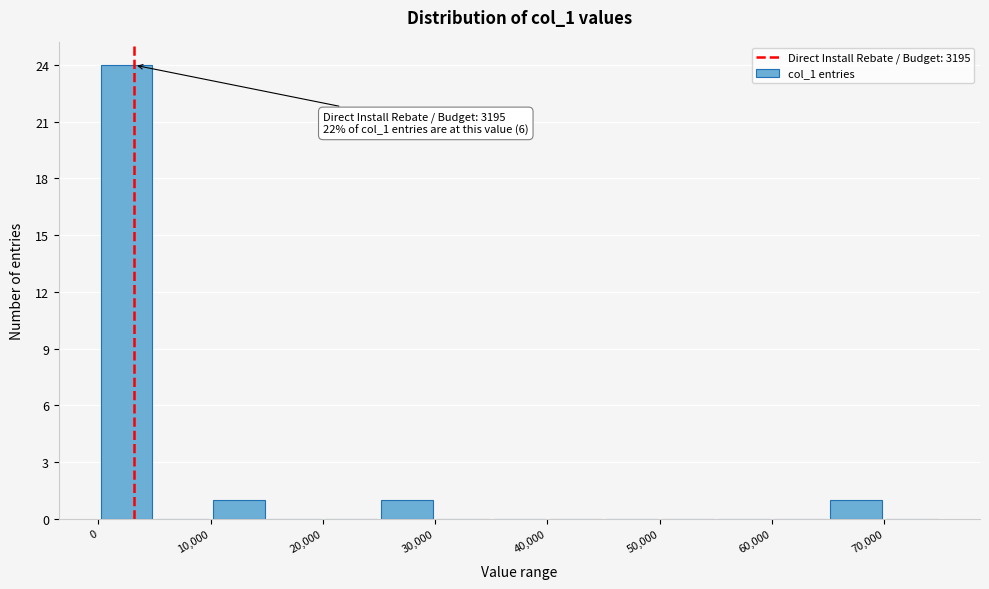

Over which range of the x-axis is the bar tallest?

0 to 5000